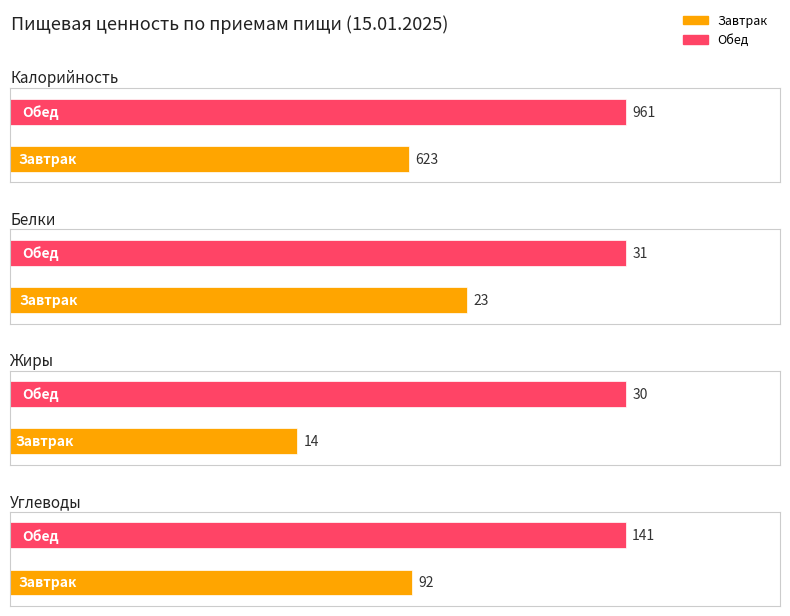

What value does the Калорийность series have at Завтрак, to the nearest 5?

625